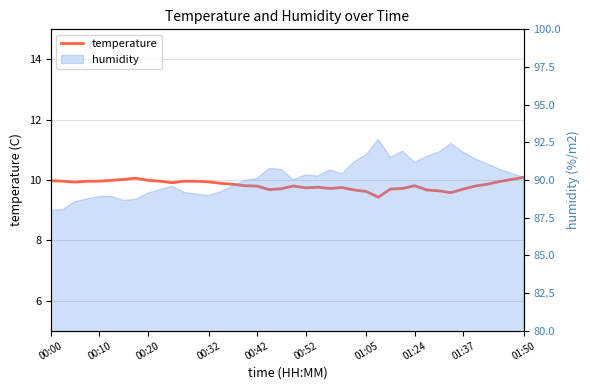

What is the average value?

9.8